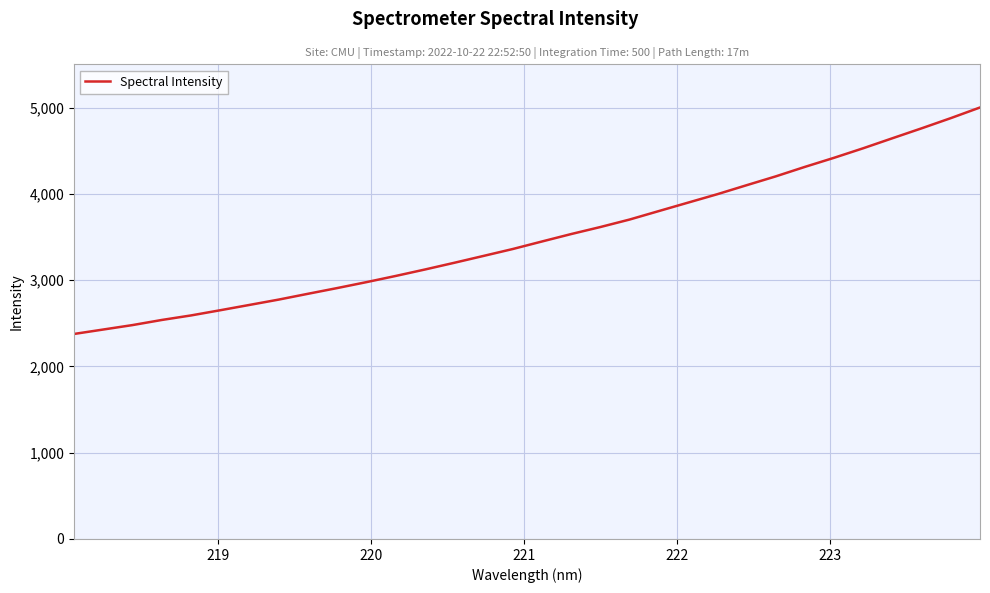

What is the average value?

3505.1